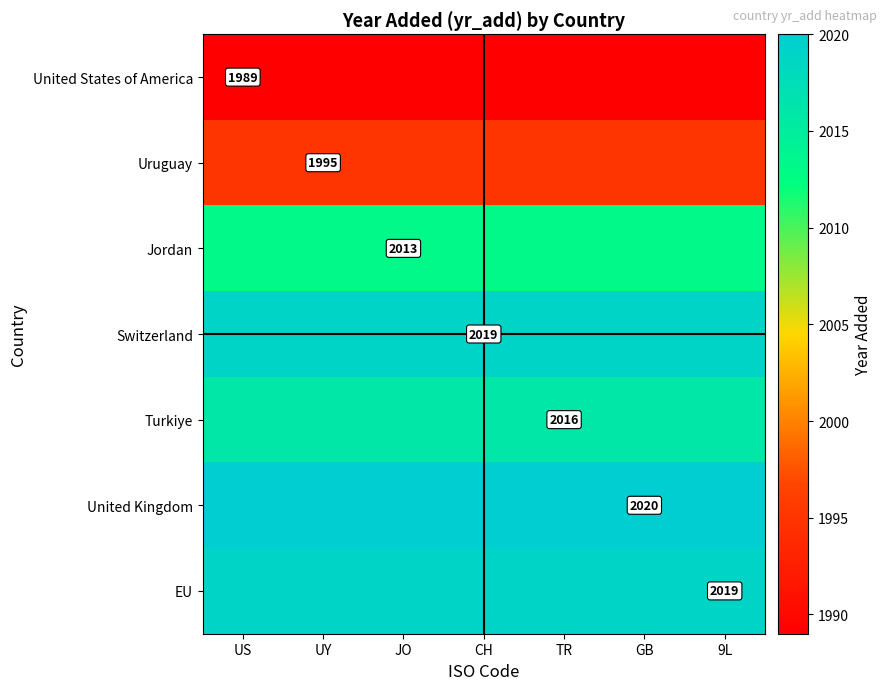

List the series in order of their peak value, lowest first.

United States of America, Uruguay, Jordan, Turkiye, Switzerland, EU, United Kingdom